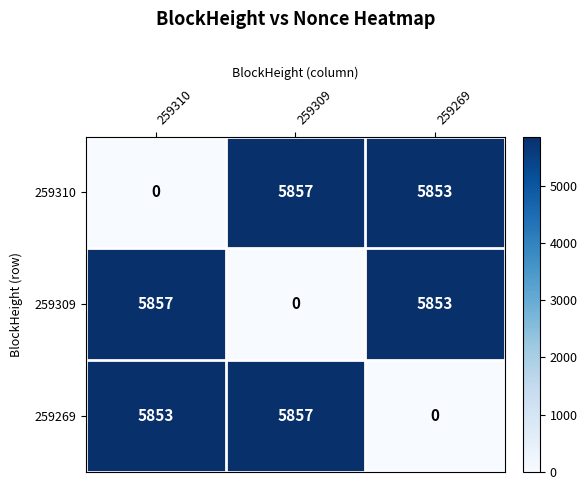

What is the difference between the highest and lowest values at 259269?

5853